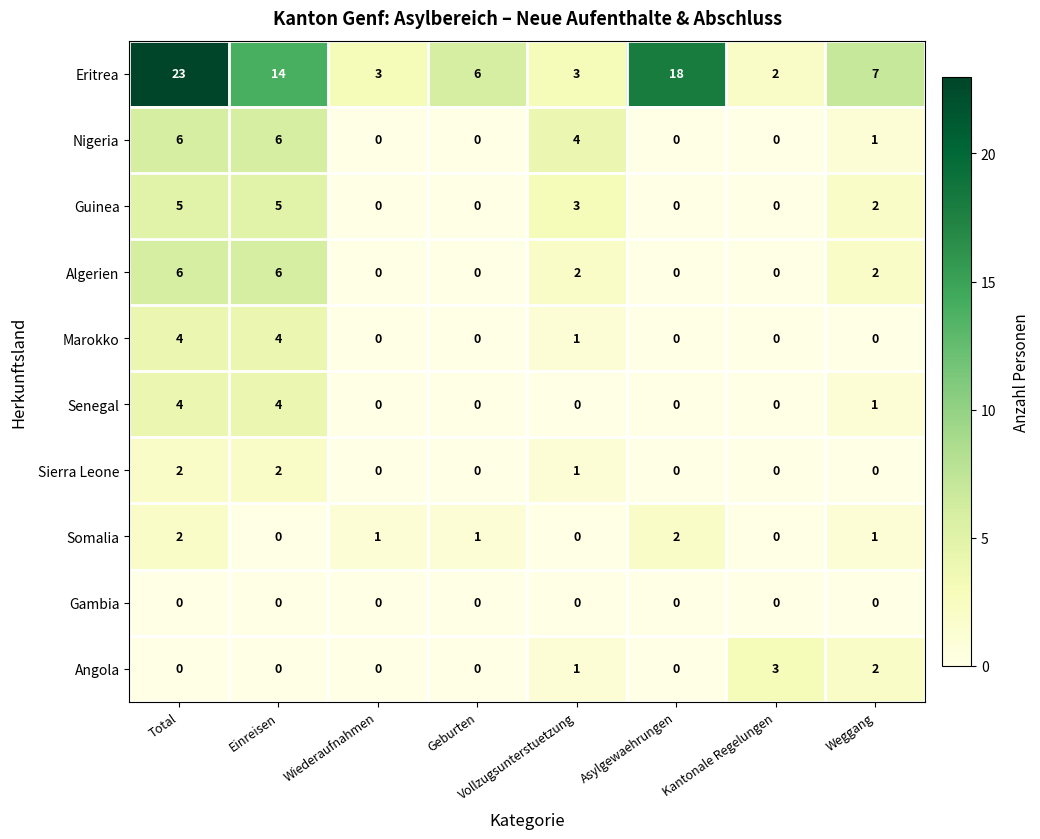

Which series changed the most between Einreisen and Vollzugsunterstuetzung?

Eritrea